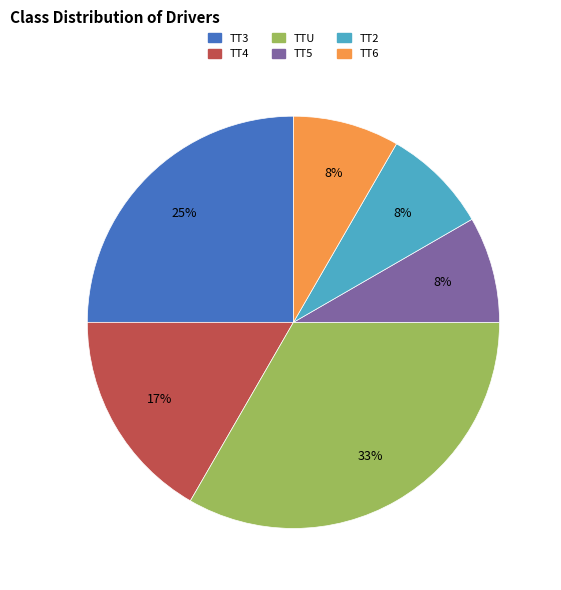

Which category has the biggest portion of the pie?

TTU